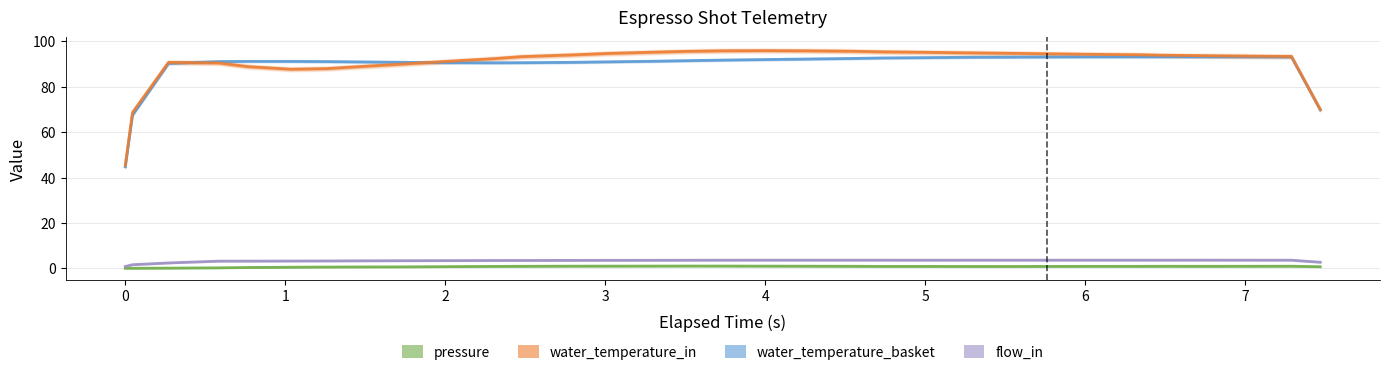

What are all the series names shown in the legend?

water_temperature_basket, water_temperature_in, pressure, flow_in